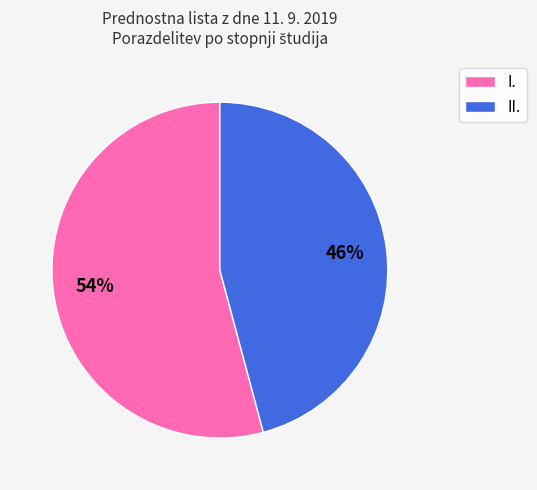

Which category has the smallest portion of the pie?

II.